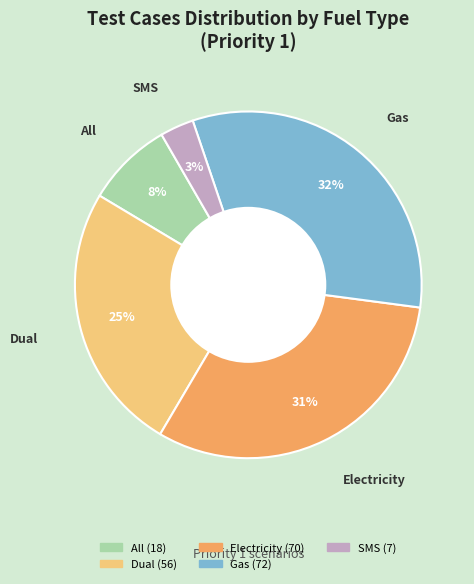

Does All represent more than half of the total?

No